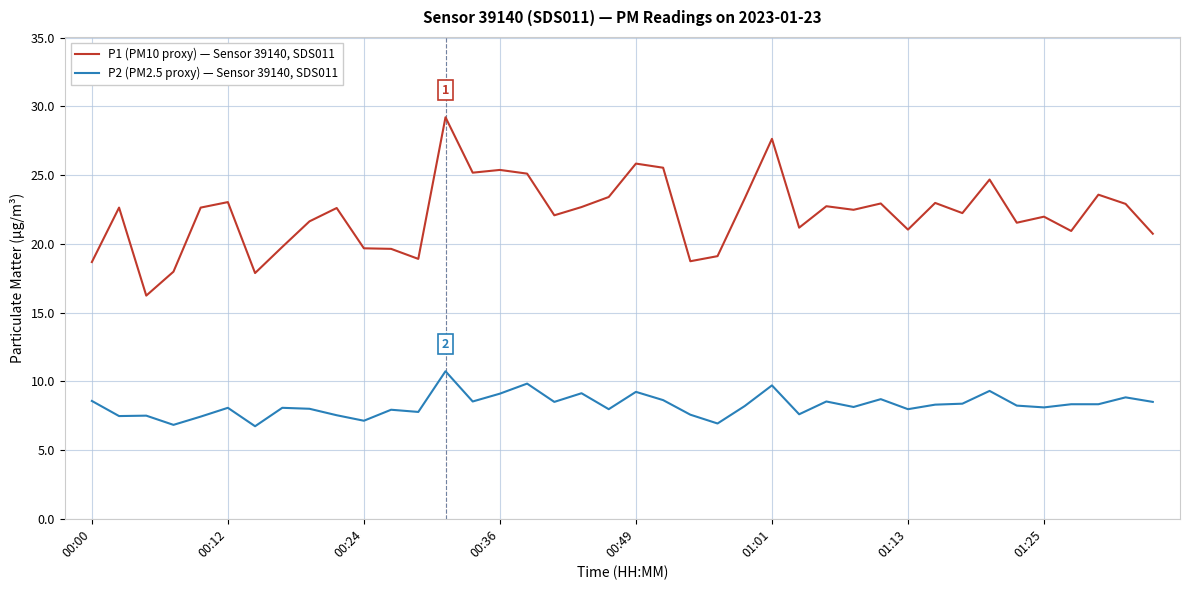

List the series in order of their peak value, highest first.

P1 (PM10 proxy) — Sensor 39140, SDS011, P2 (PM2.5 proxy) — Sensor 39140, SDS011